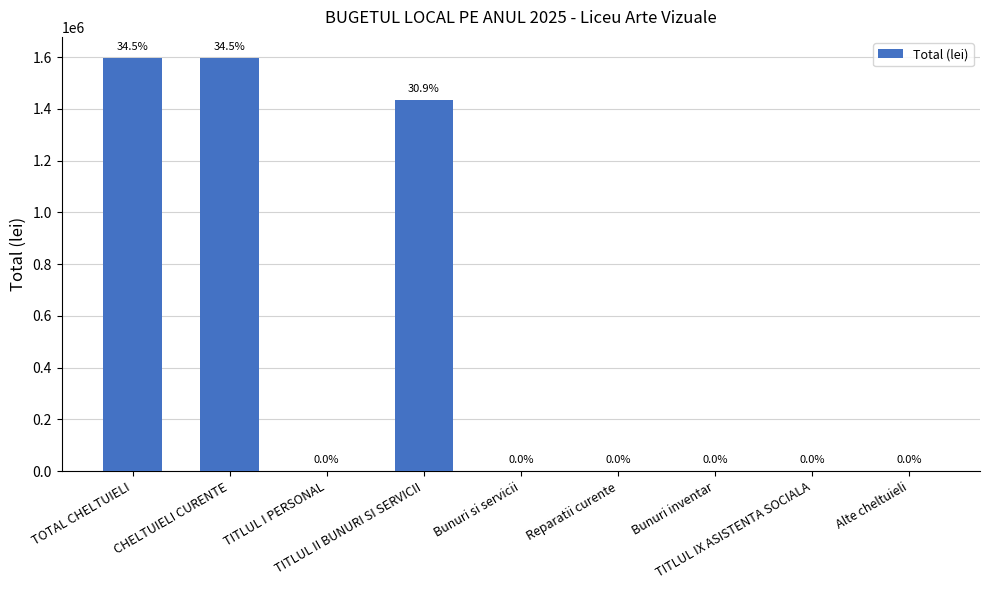

Approximately how many times larger is the value at TITLUL II BUNURI SI SERVICII compared to Bunuri inventar?

15922.2